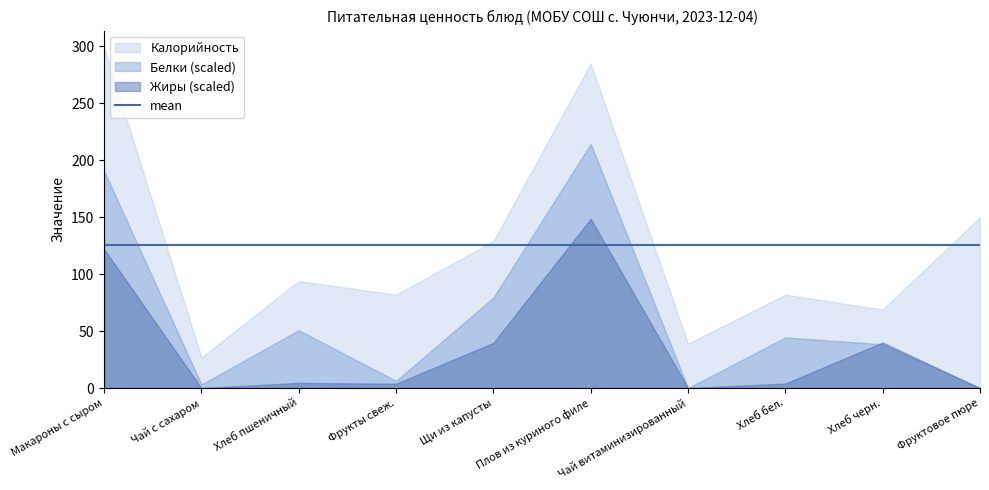

The Жиры series shows 0.5 at Хлеб пшеничный. True or false?

True